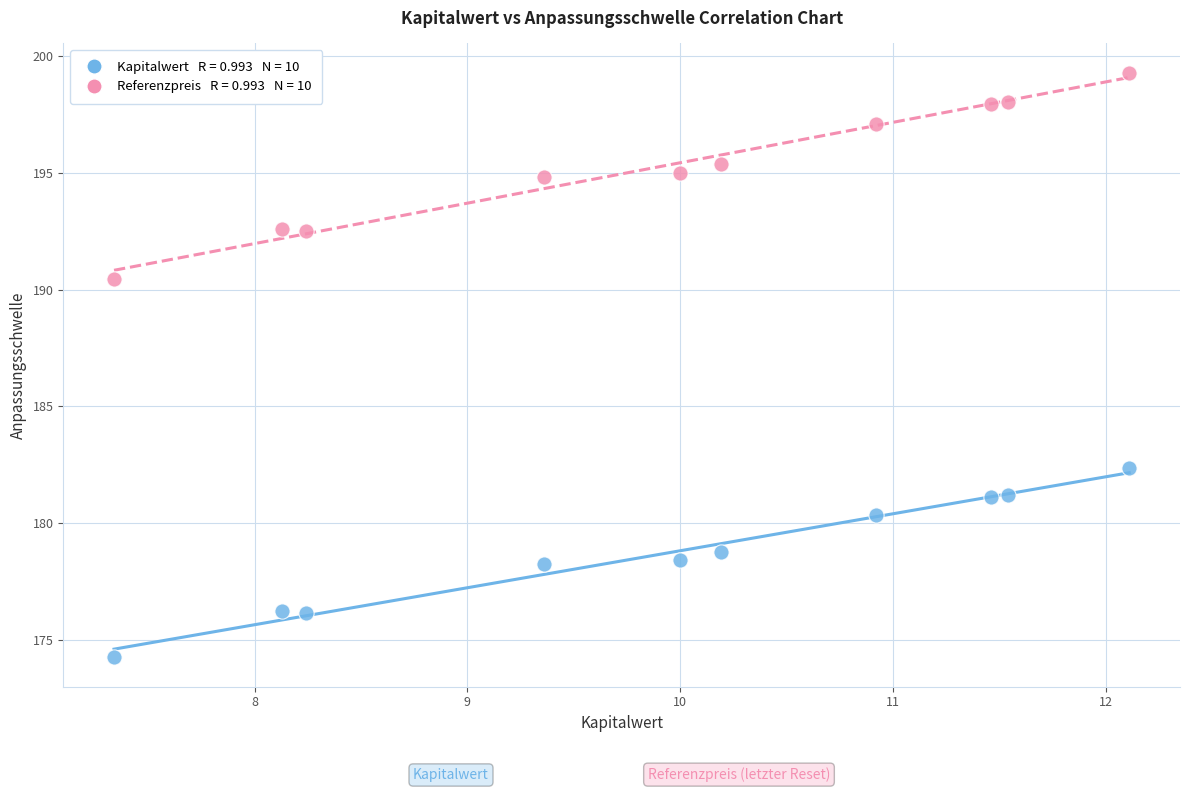

Across all data points, what is the range of Y values (max minus min)?

25.0